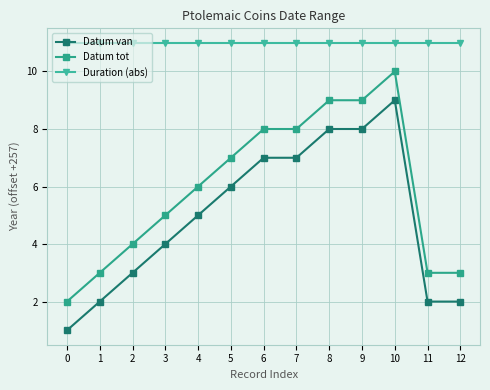

Reading left to right, what are all the values shown in this chart?

Datum van: 0=1	1=2	2=3	3=4	4=5	5=6	6=7	7=7	8=8	9=8	10=9	11=2	12=2
Datum tot: 0=2	1=3	2=4	3=5	4=6	5=7	6=8	7=8	8=9	9=9	10=10	11=3	12=3
Duration (abs): 0=11	1=11	2=11	3=11	4=11	5=11	6=11	7=11	8=11	9=11	10=11	11=11	12=11